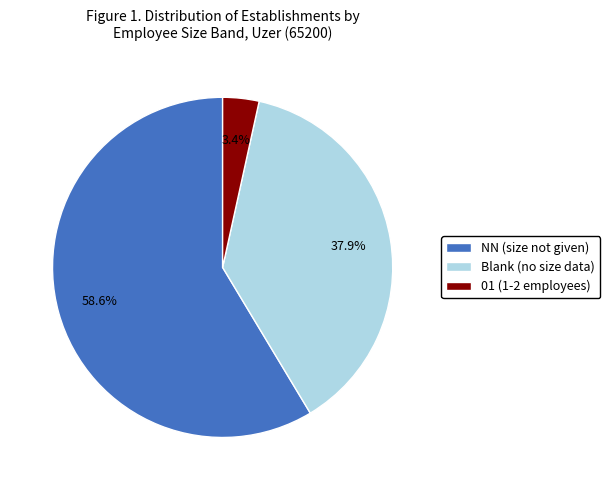

What is the ratio of the value at NN (size not given) to the value at Blank (no size data)?

1.5